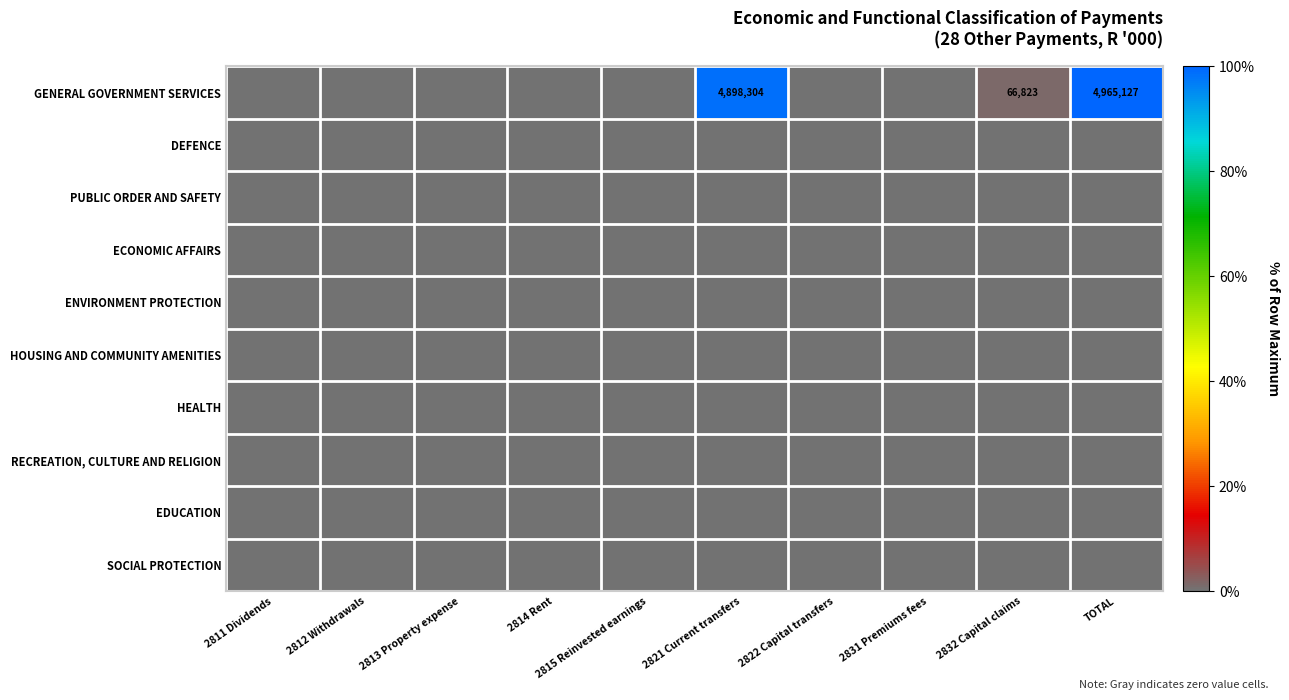

Which label corresponds to the largest value in the chart?

TOTAL